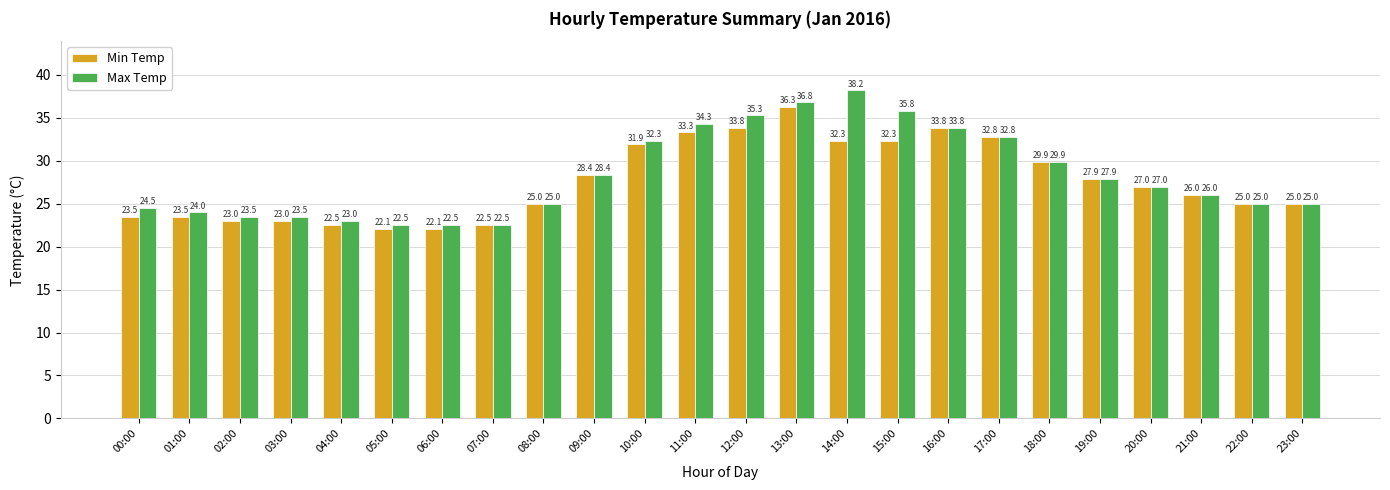

What is the label of the 9th bar from the right?

15:00